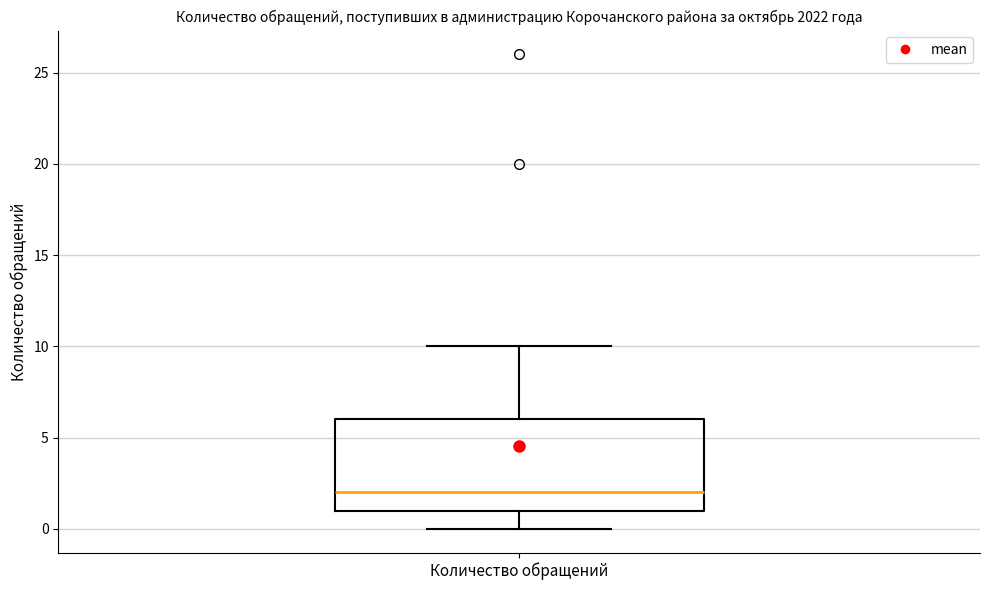

Transcribe this box plot: give where the median line is, the range the box spans, and where the two whiskers end, as read against the y-axis. The values are not printed on the chart, so give them approximately, as read against the axis.

median 2, box 1 to 6, whiskers 0 to 10